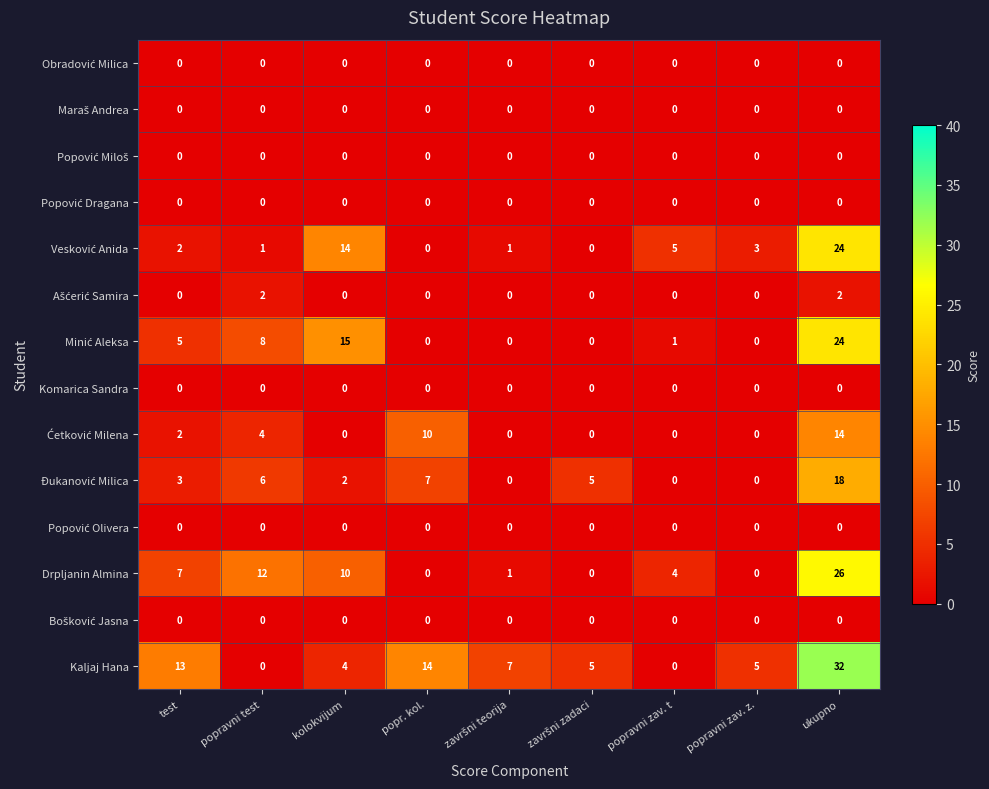

Which series has the largest range (max minus min)?

Kaljaj Hana